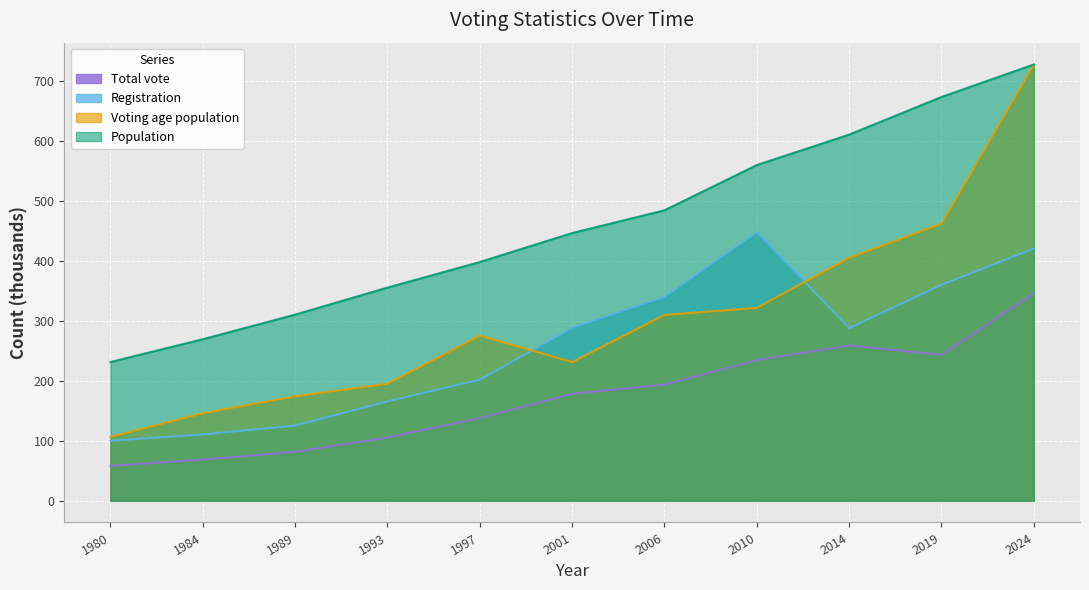

How many categories are shown in the chart?

11